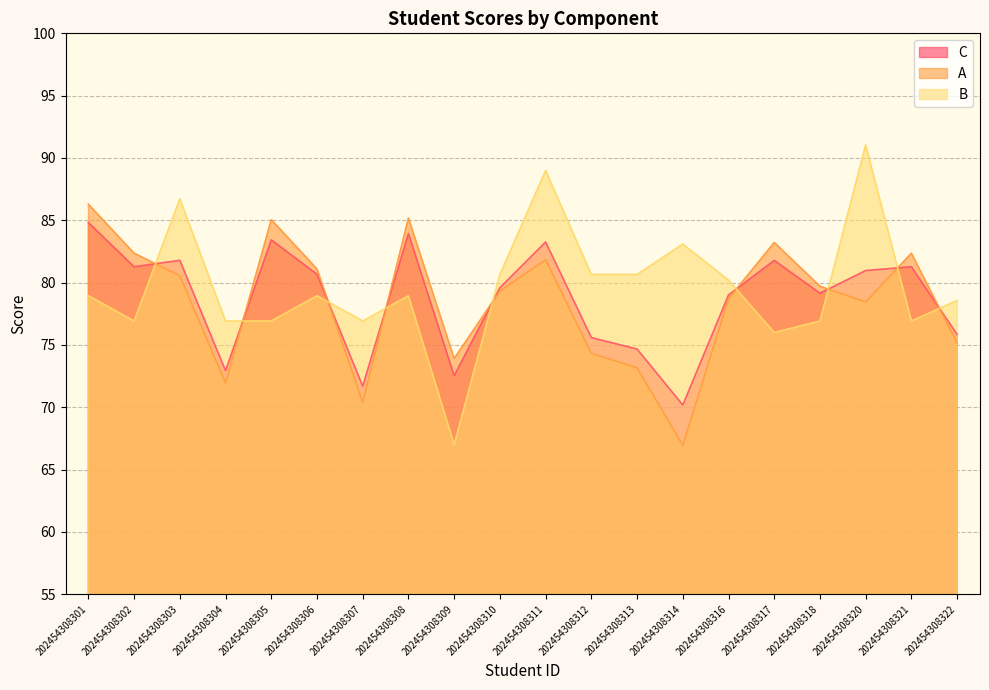

At which category is the sum across all series the highest?

202454308311